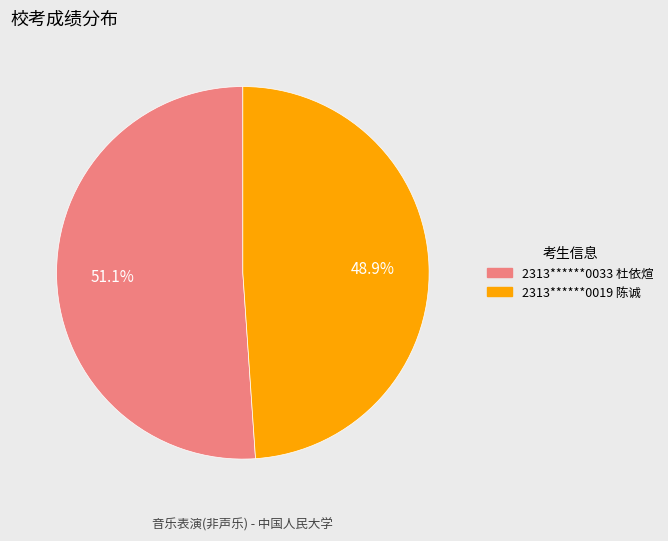

What is the ratio of the value at 2313******0033 杜依煊 to the value at 2313******0019 陈诚?

1.0